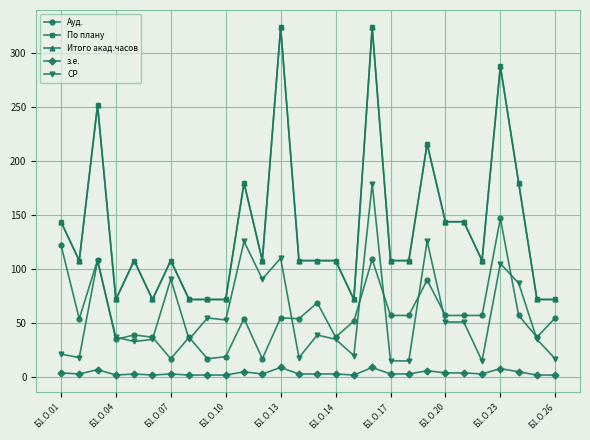

How many data points in Ауд. are above 55?

12